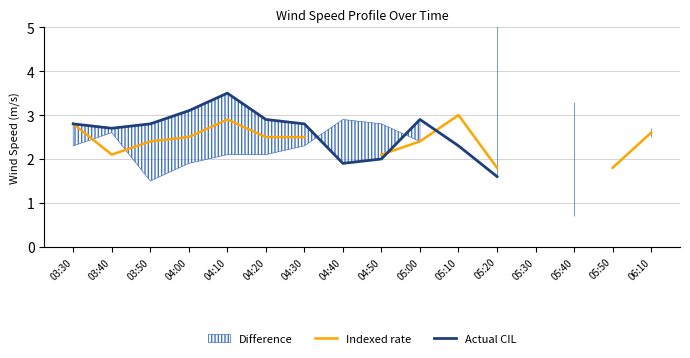

Which has a higher value, 03:40 or 04:30?

04:30